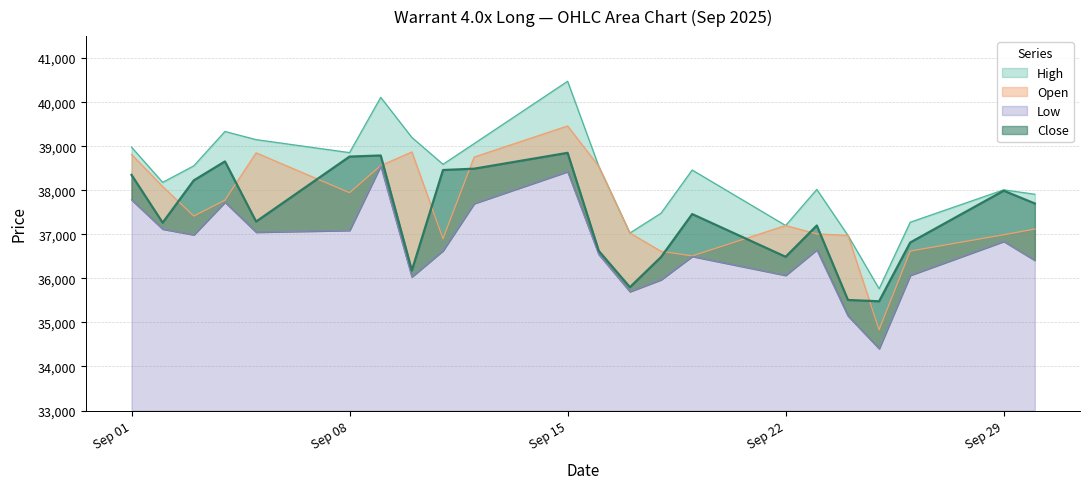

The value of High at 18.09.2025 is 7623. True or false?

False